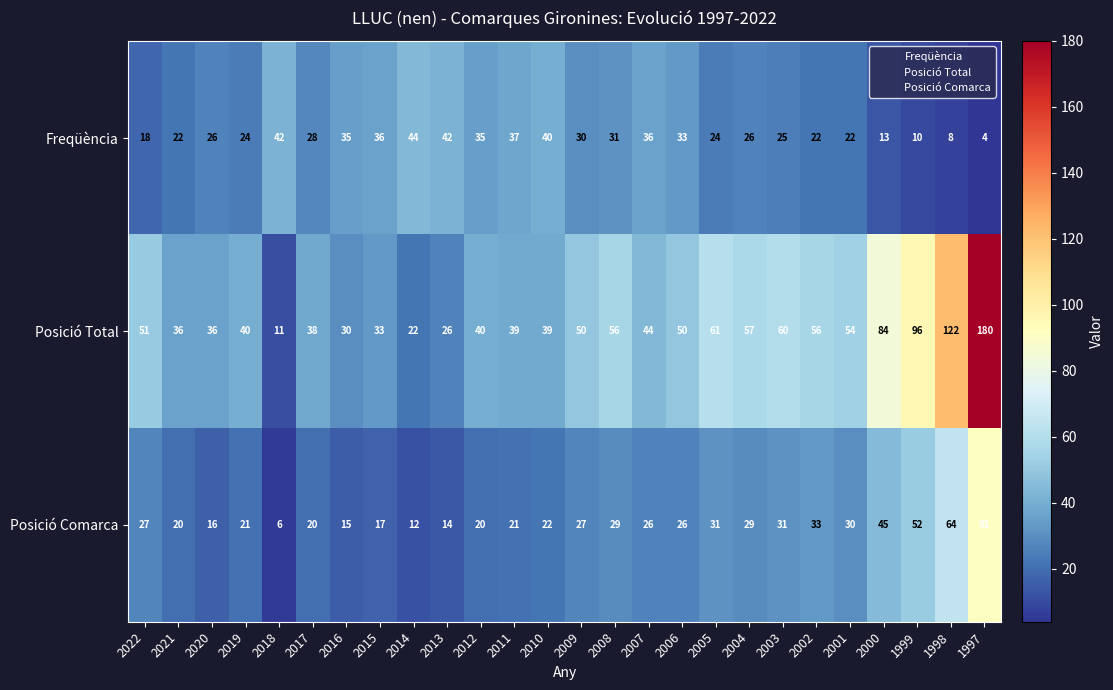

What is the minimum value for Freqüència?

4